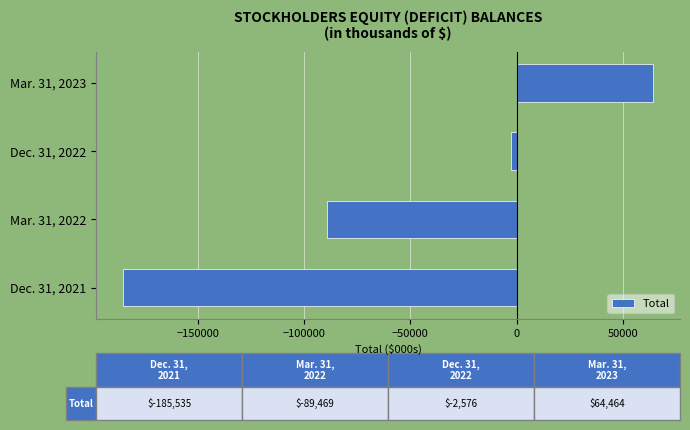

List the labels in order of value, largest first.

Mar. 31, 2023, Dec. 31, 2022, Mar. 31, 2022, Dec. 31, 2021